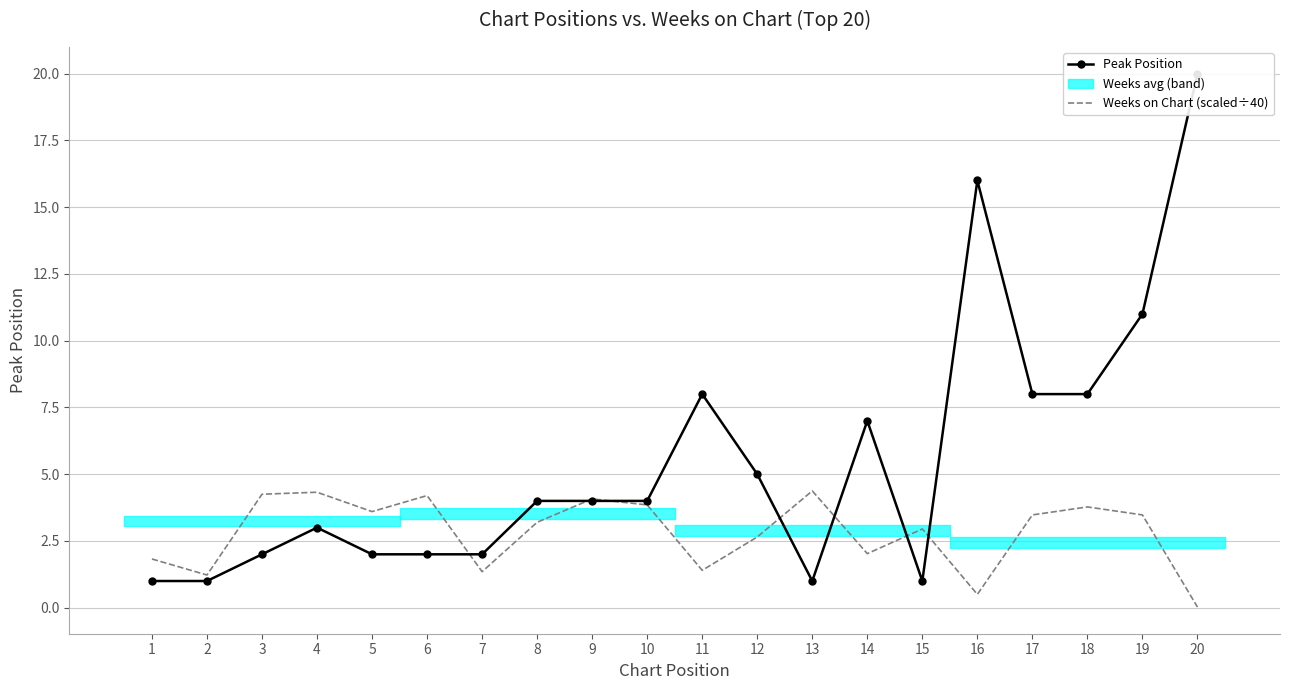

Which series changed the most between 5 and 14?

Peak Position